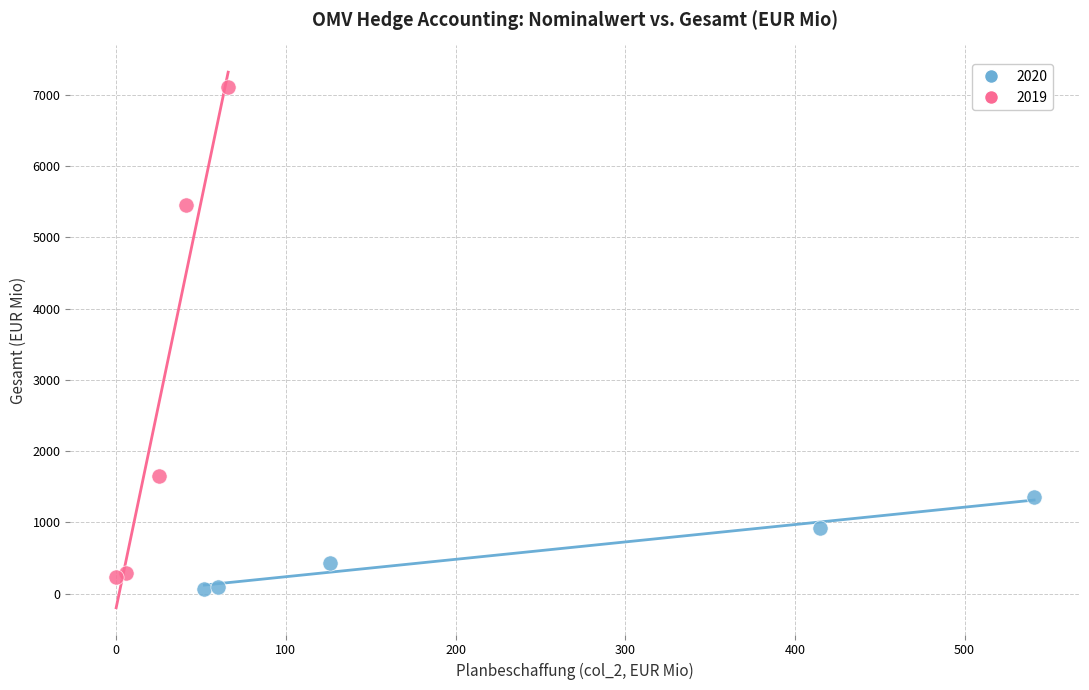

Which series contains the highest Y value?

2019